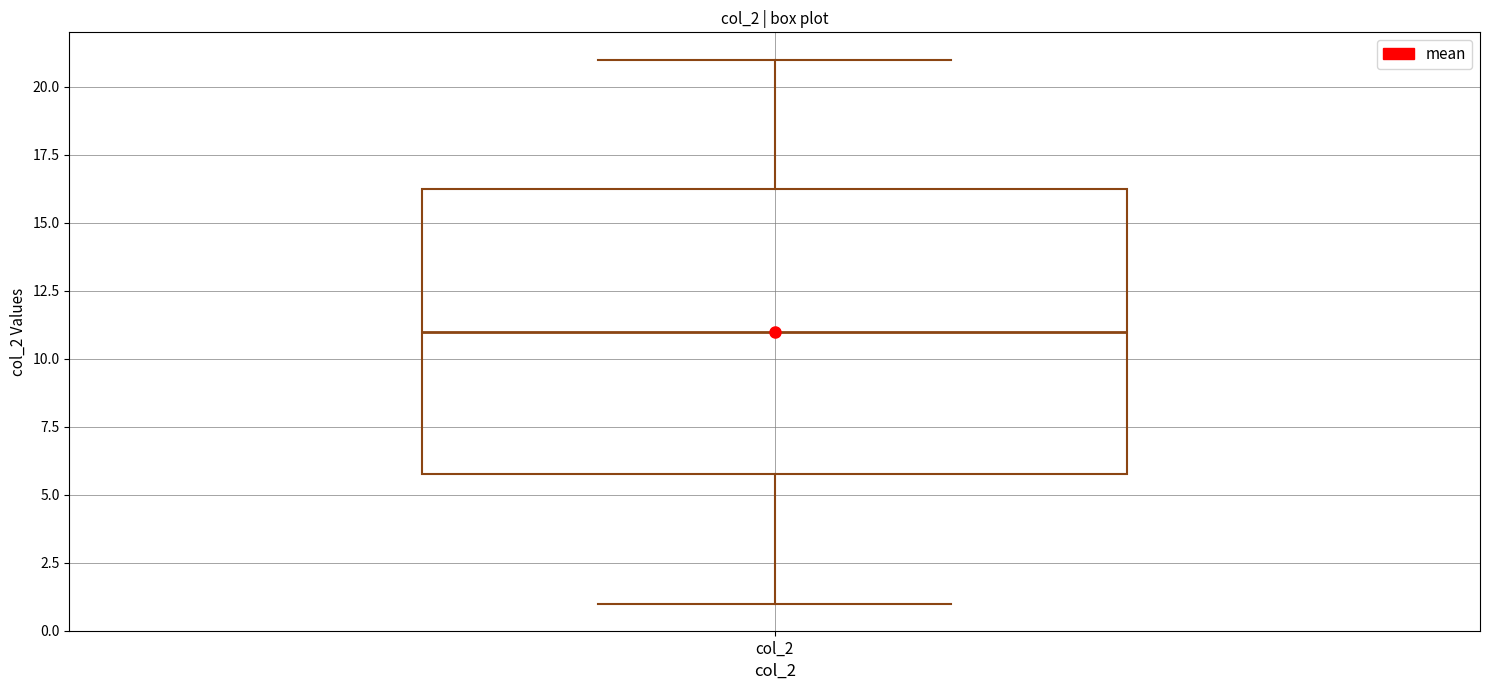

Where is the lower edge of the box for col_2 on the y-axis? The values are not printed on the chart, so give them approximately, as read against the axis.

6.0